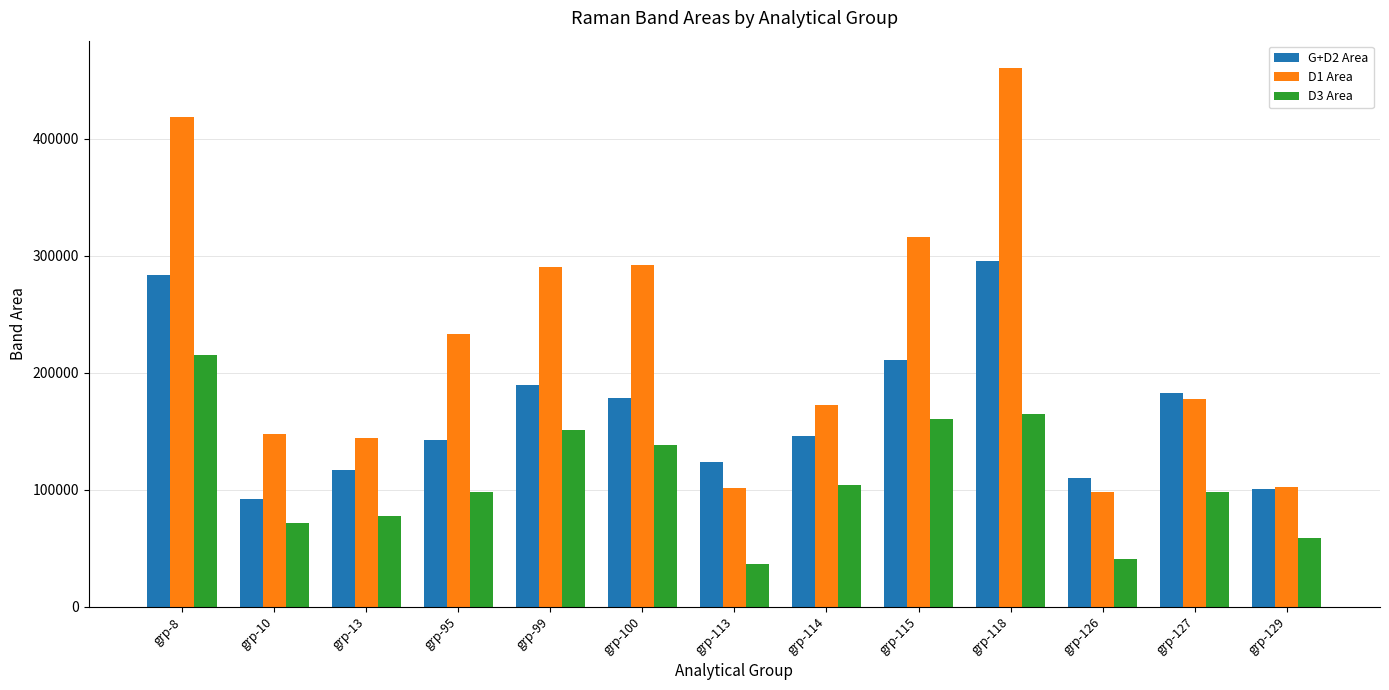

Are the bars grouped side by side (vs. stacked)?

Yes